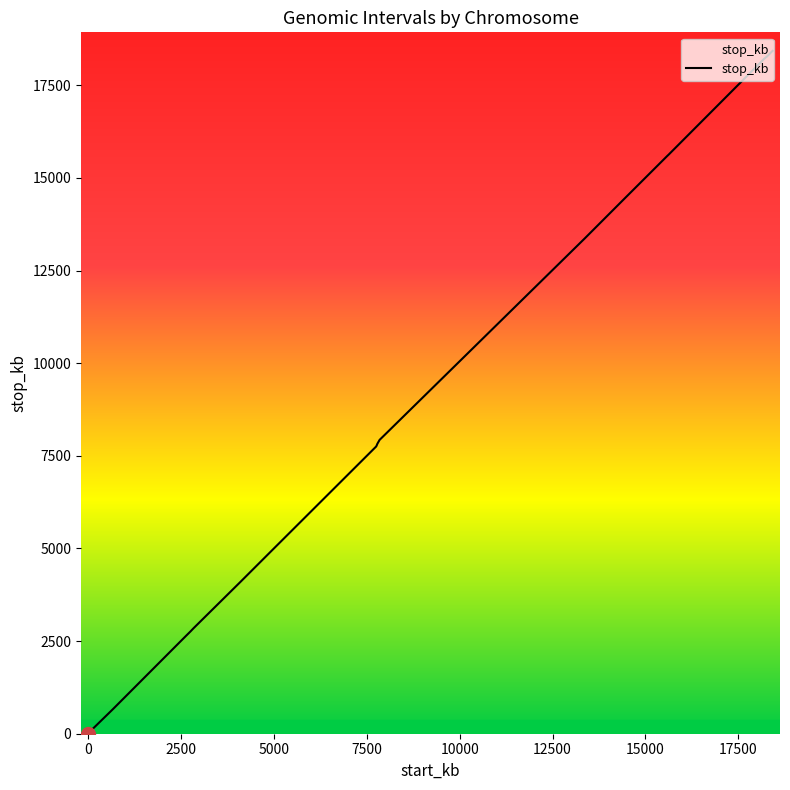

What is the difference between the maximum and minimum values?

18427